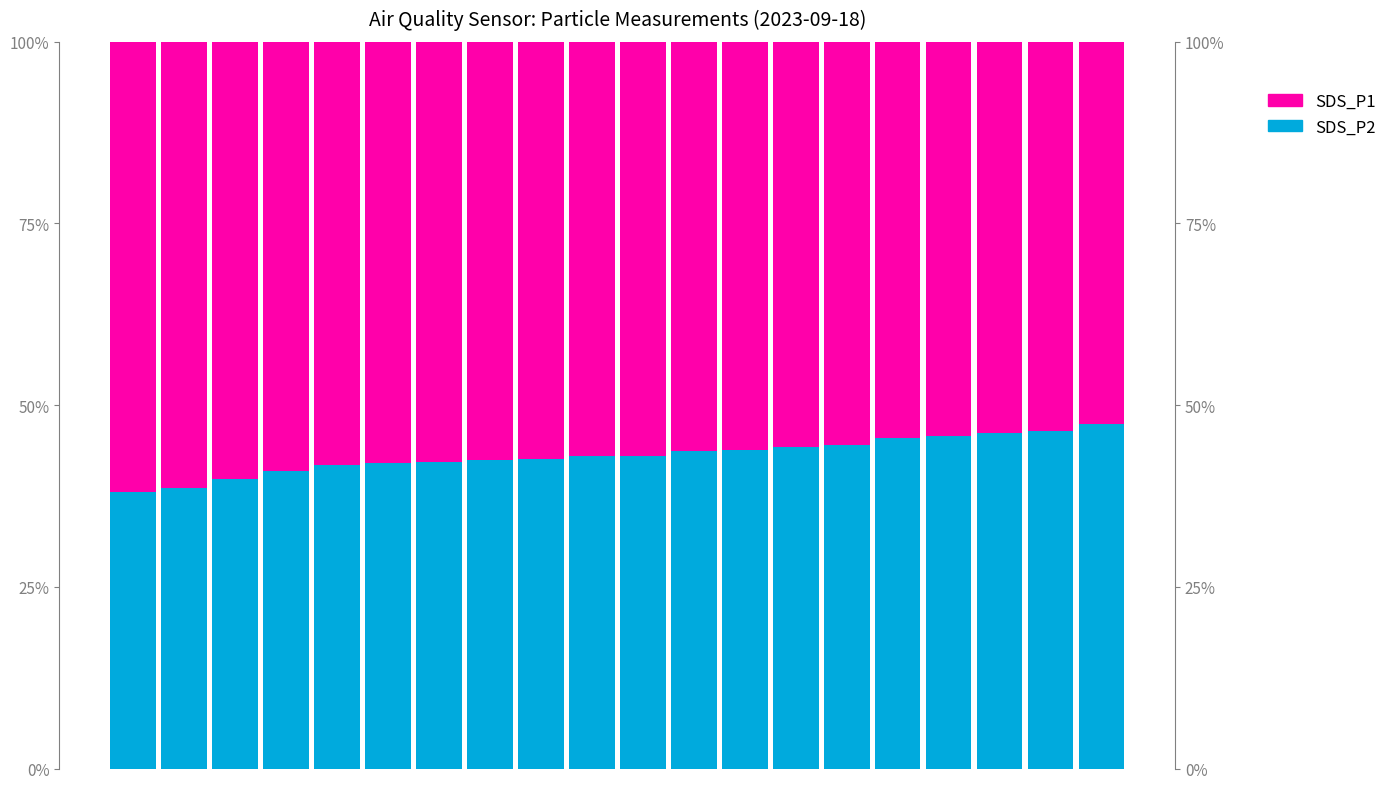

What are all the series names shown in the legend?

SDS_P2, SDS_P1